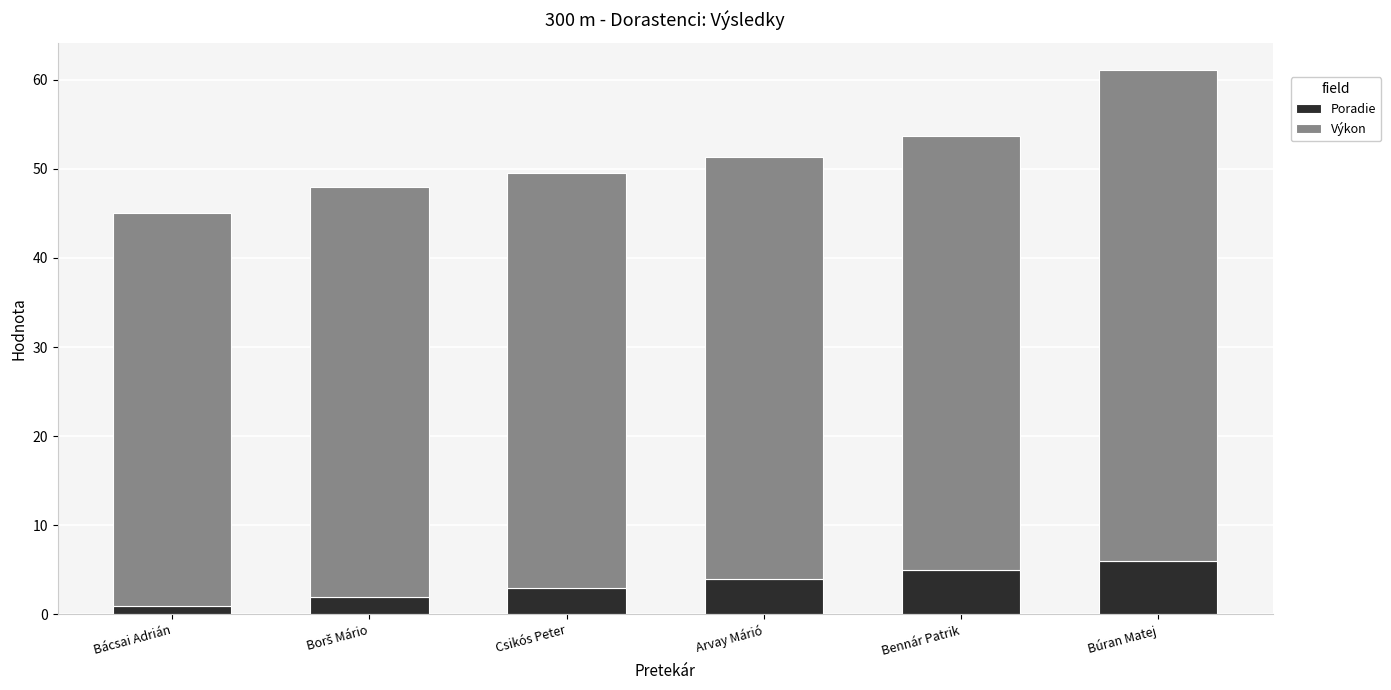

At which category is the sum across all series the highest?

Búran Matej